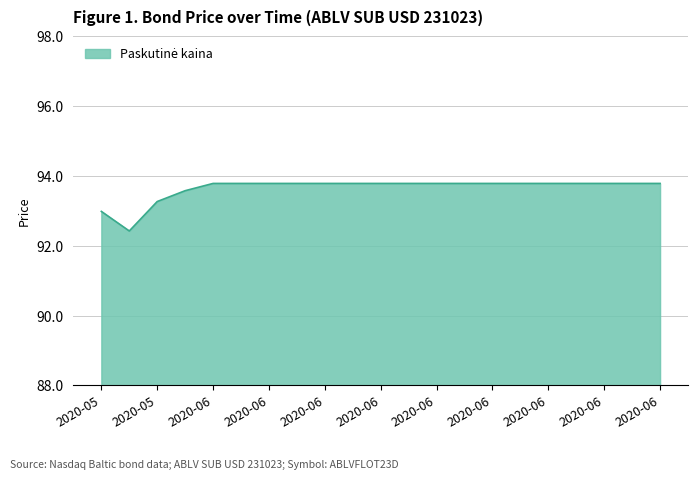

What is the maximum value shown in the chart?

93.8